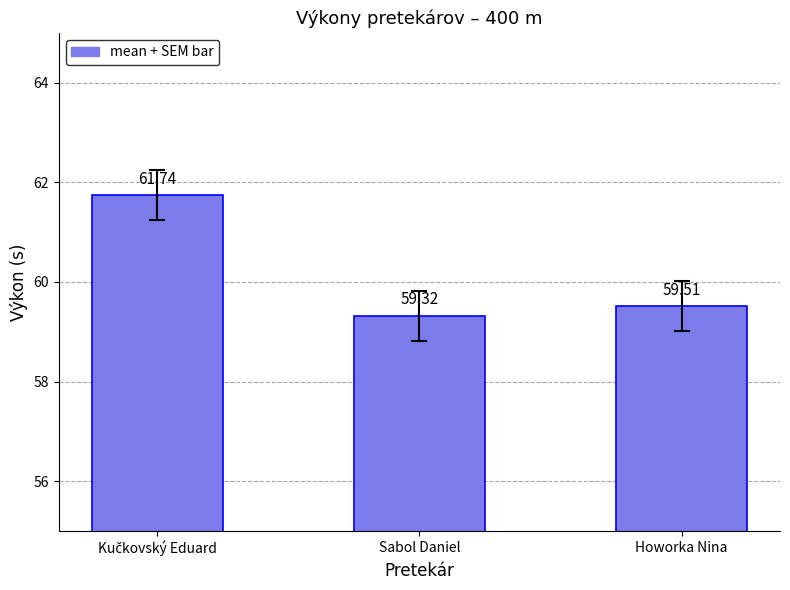

What position from the left is Howorka Nina?

3